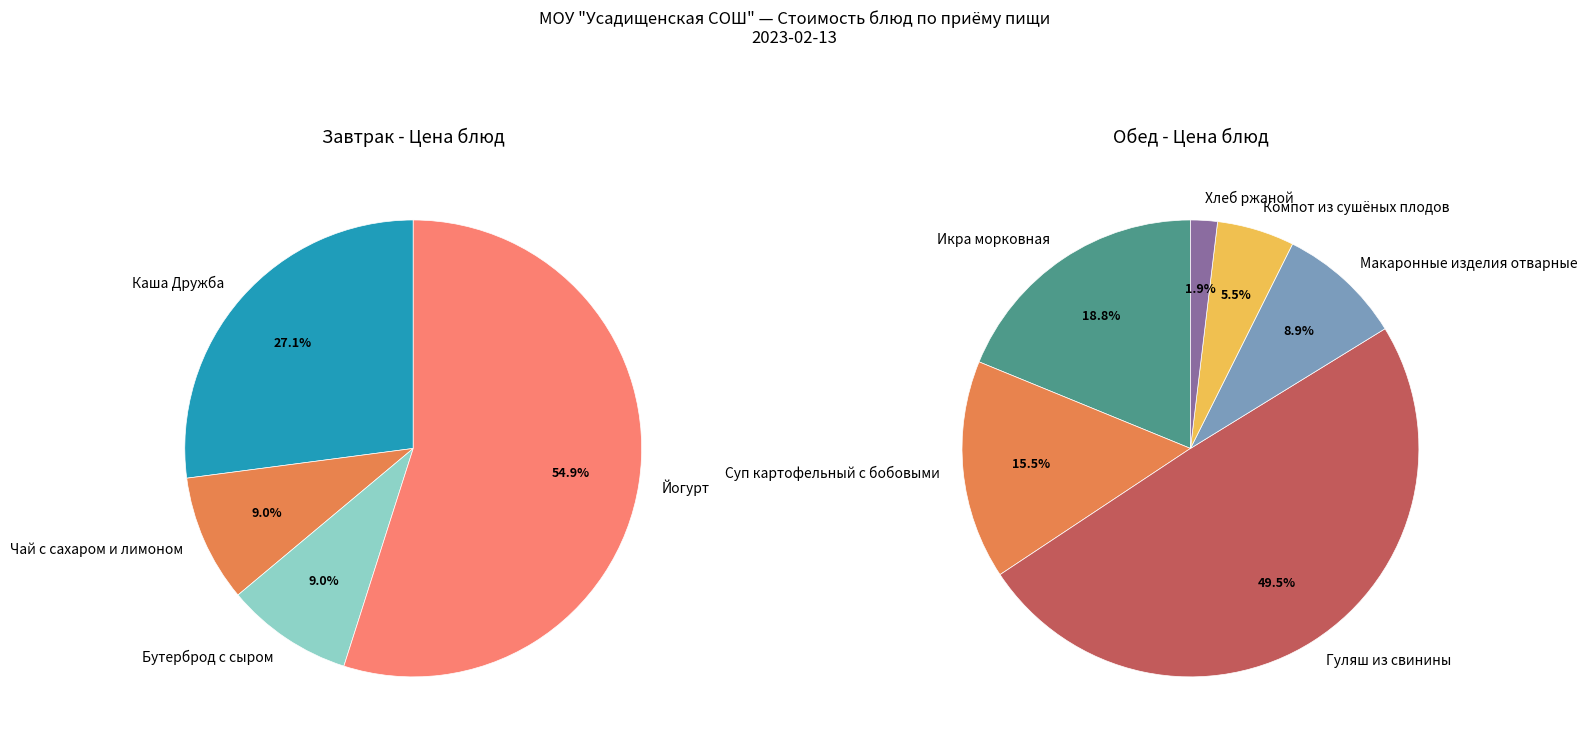

What is the ratio of the value at Бутерброд с сыром to the value at Икра морковная?

0.3